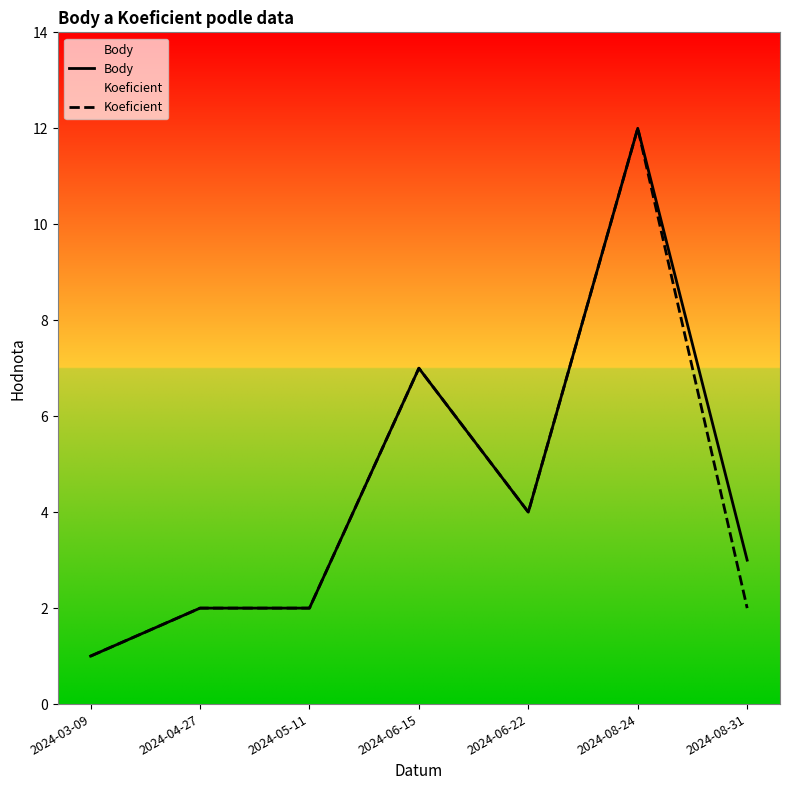

What is the minimum value shown in the chart?

1